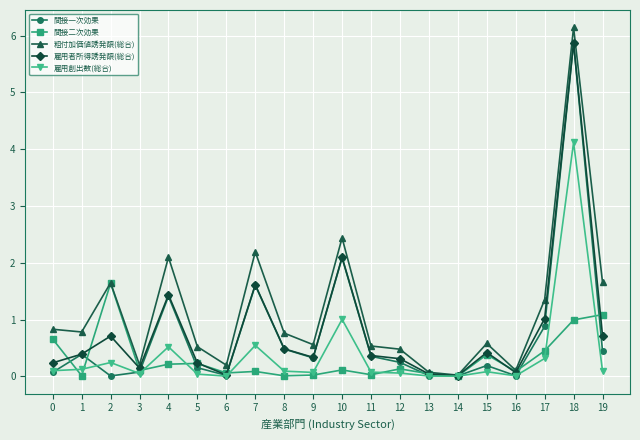

What is the sum of the 雇用創出数(総合) values at 5 and 11?

0.1